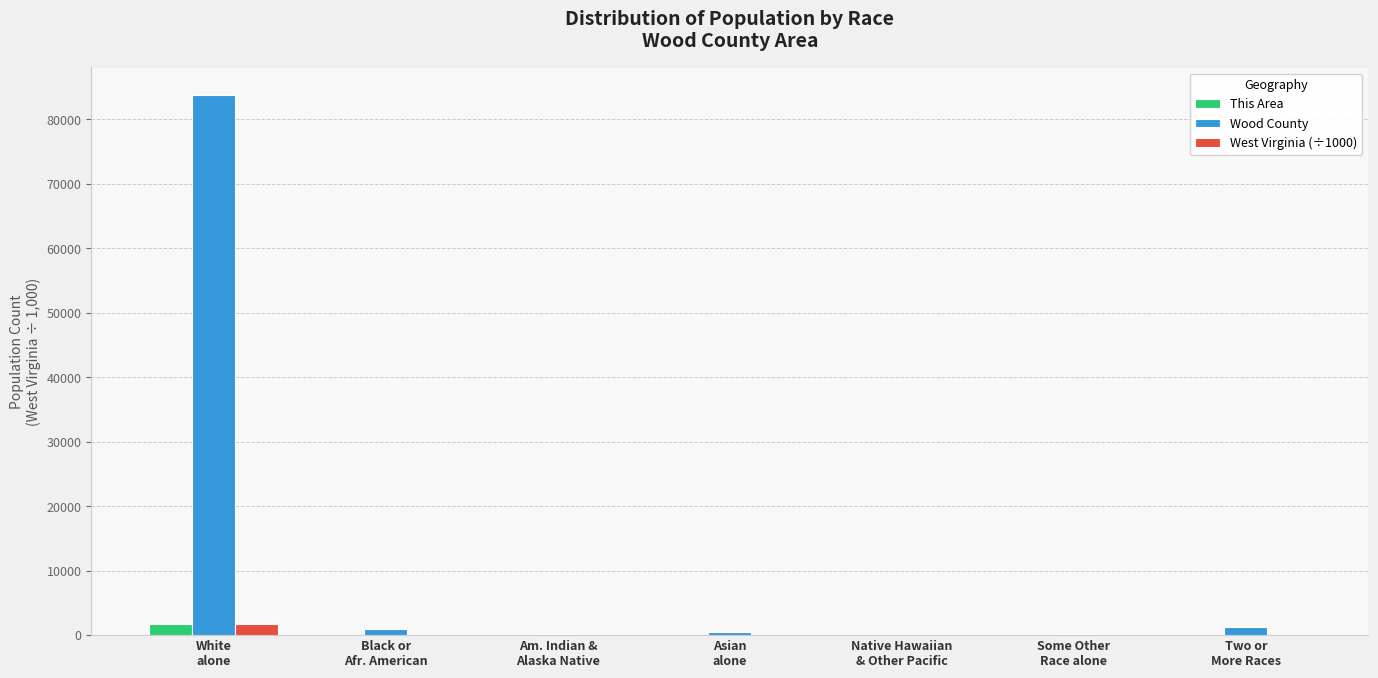

What is the maximum value shown in the chart?

83846.0